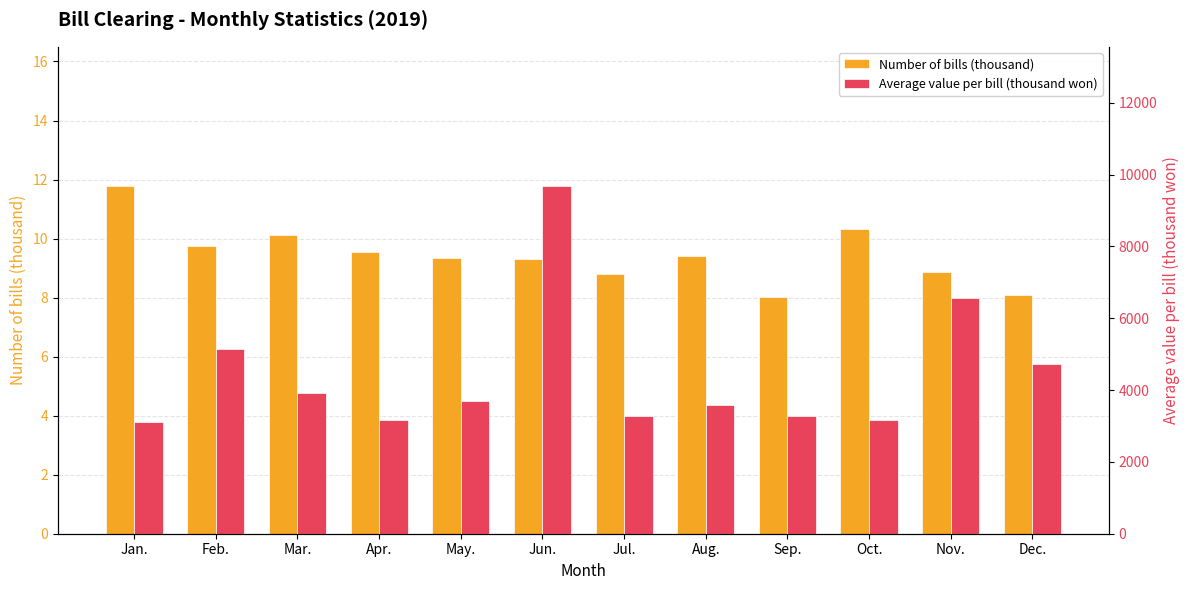

Rank the categories by Average value per bill (thousand won) value from highest to lowest.

Jun., Nov., Feb., Dec., Mar., May., Aug., Sep., Jul., Oct., Apr., Jan.